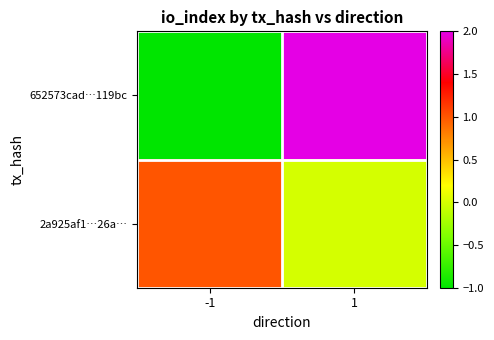

At which category is the sum across all series the highest?

1